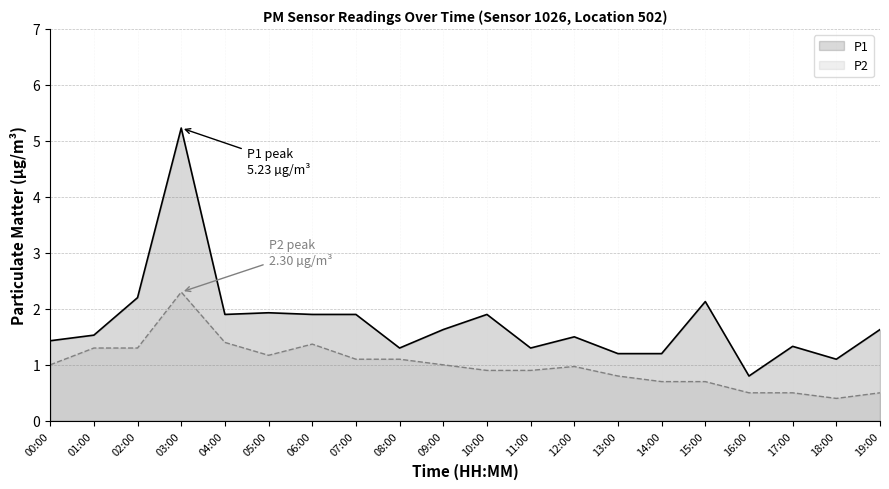

What is the highest value of the P2 series?

2.3